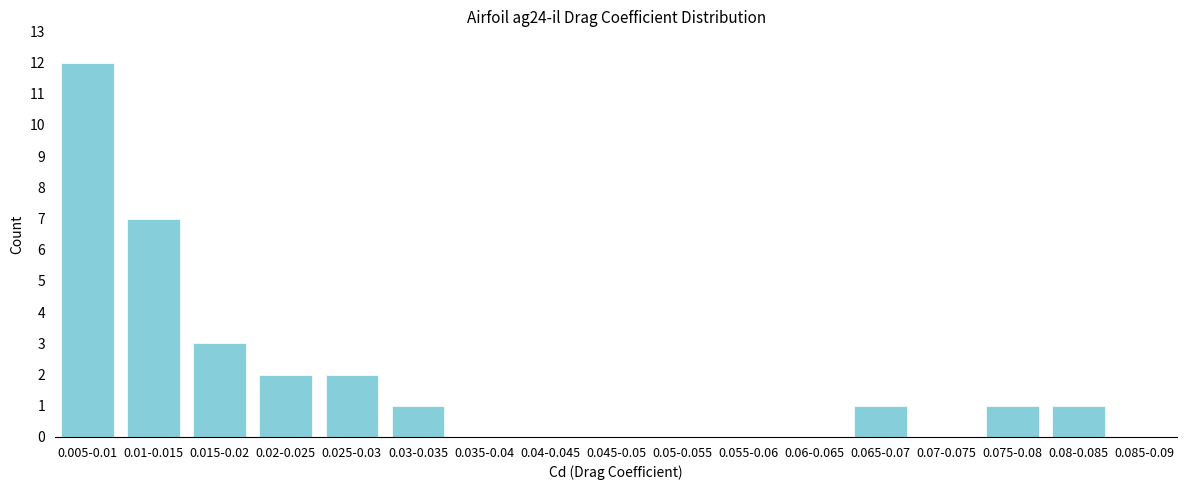

Reading right to left, transcribe all the data shown in this chart.

0.085-0.09=0	0.08-0.085=1	0.075-0.08=1	0.07-0.075=0	0.065-0.07=1	0.06-0.065=0	0.055-0.06=0	0.05-0.055=0	0.045-0.05=0	0.04-0.045=0	0.035-0.04=0	0.03-0.035=1	0.025-0.03=2	0.02-0.025=2	0.015-0.02=3	0.01-0.015=7	0.005-0.01=12